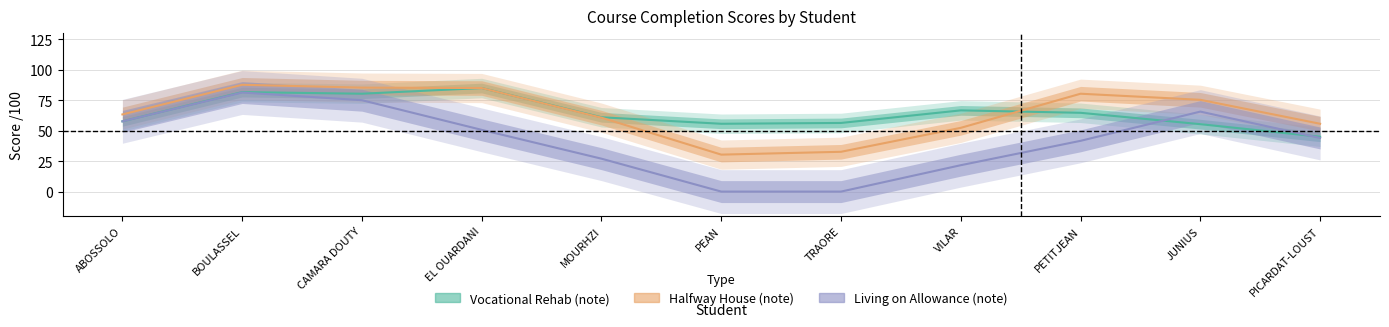

List the series in order of their peak value, lowest first.

Living on Allowance (note), Vocational Rehab (note), Halfway House (note)